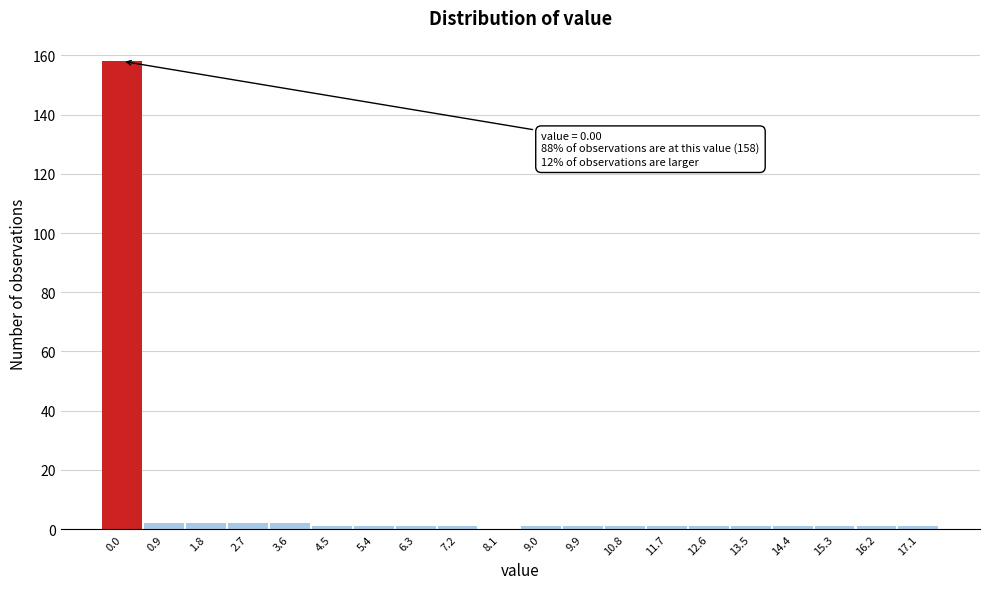

Reading left to right, what are all the values shown in this chart?

0.0=158	0.9=2	1.8=2	2.7=2	3.6=2	4.5=1	5.4=1	6.3=1	7.2=1	8.1=0	9.0=1	9.9=1	10.8=1	11.7=1	12.6=1	13.5=1	14.4=1	15.3=1	16.2=1	17.1=1